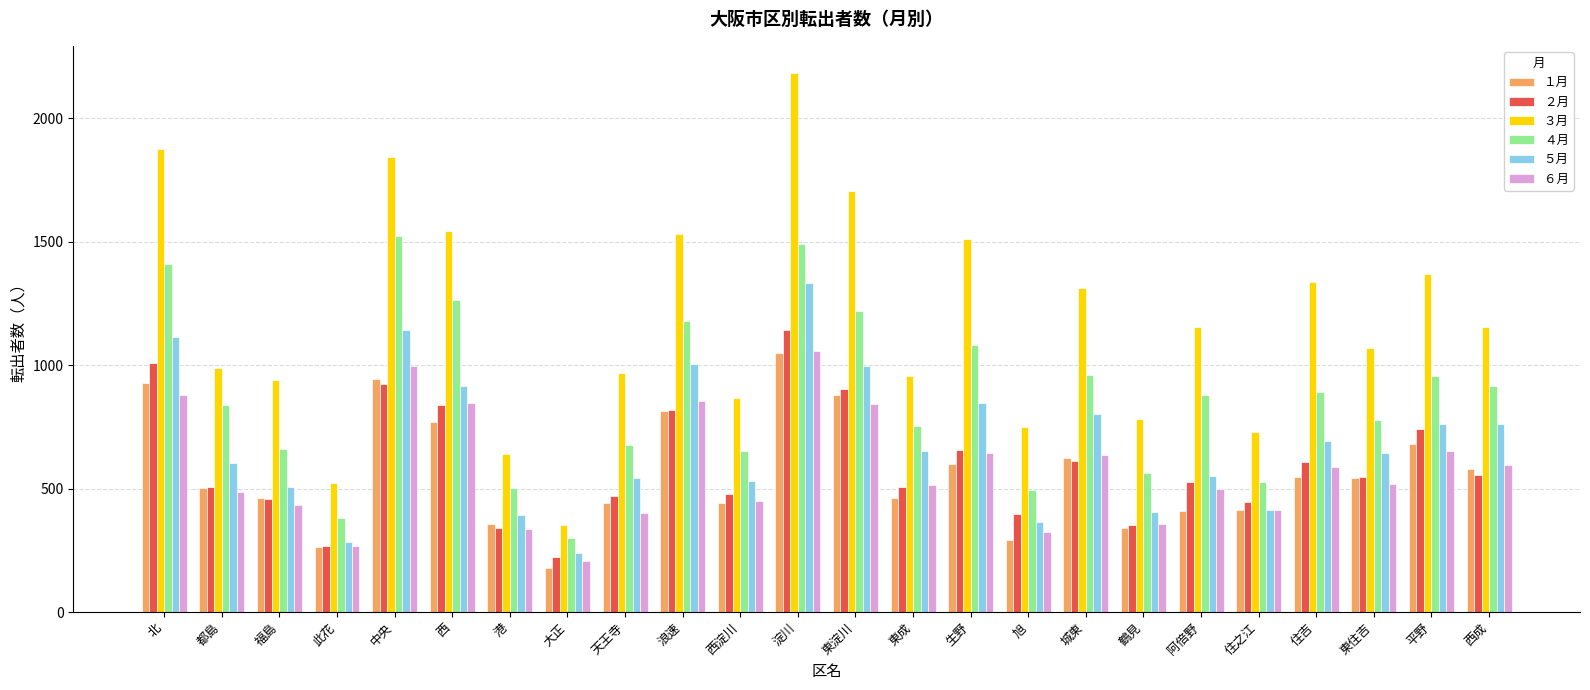

Which category has the highest value in the ５月 series?

淀川